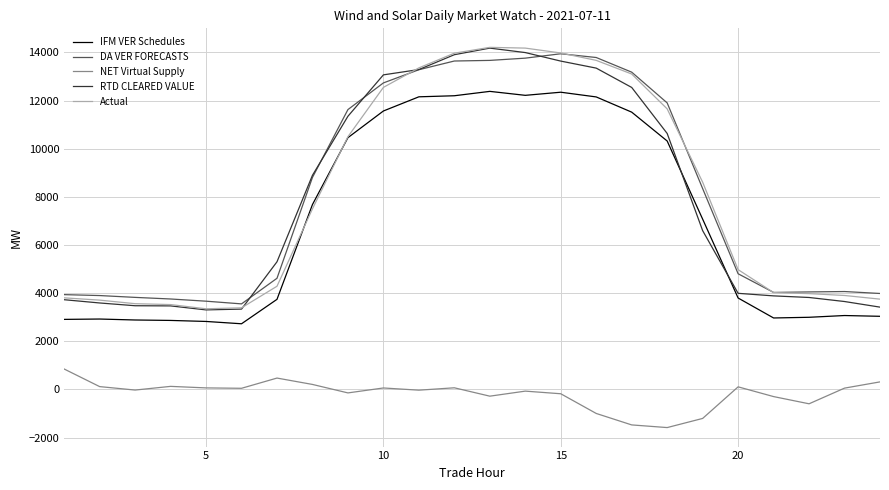

What is the difference between the maximum and minimum values in the IFM VER Schedules series?

9655.8